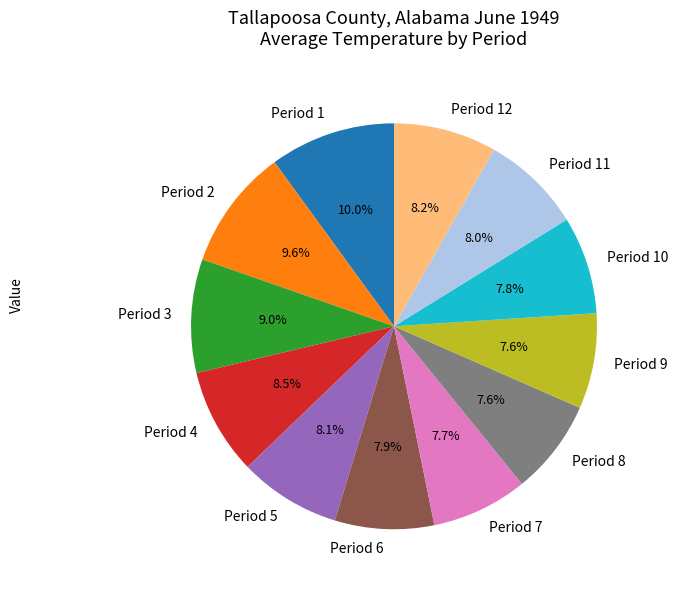

To the nearest percent, what is the difference between the Period 4 and Period 8 slice percentages?

1%